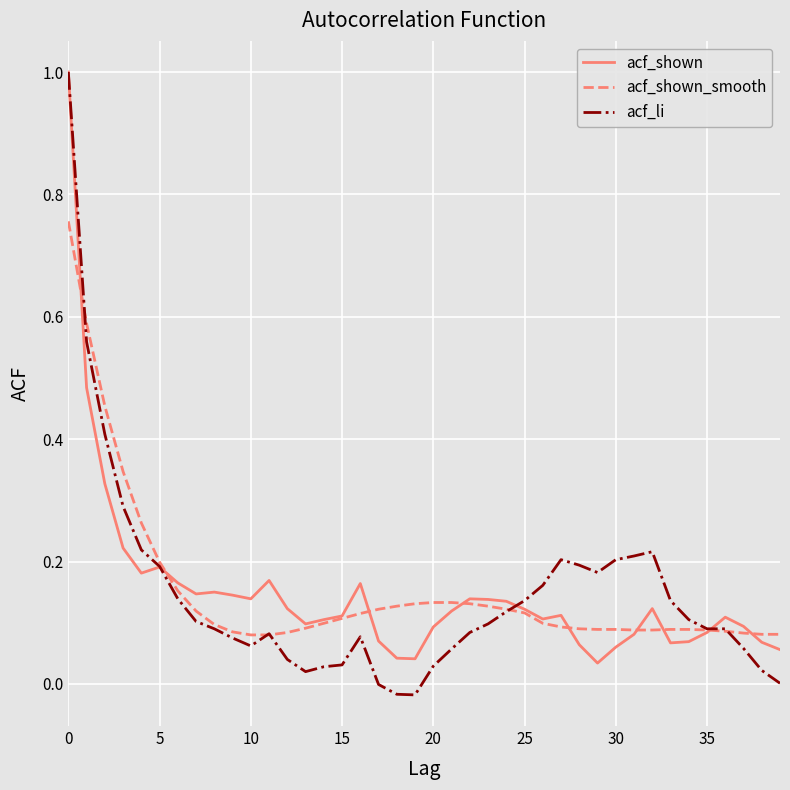

Which series has the widest spread of values?

acf_li